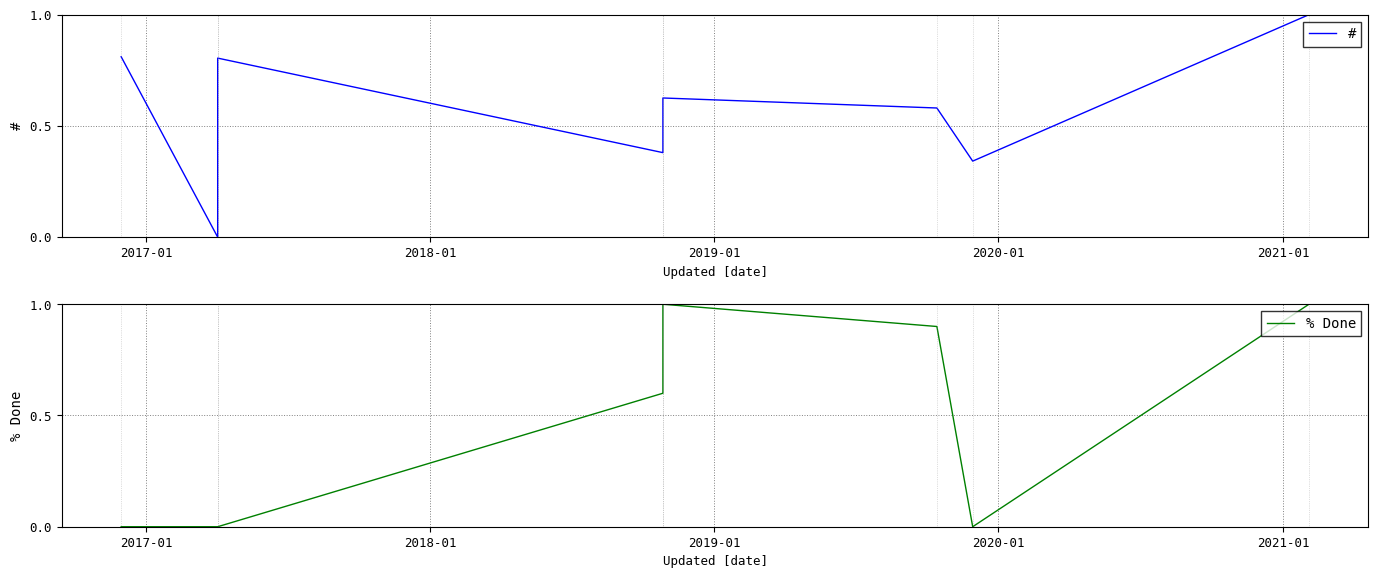

Where do % Done and # first cross each other?

2018-01 and 2019-01